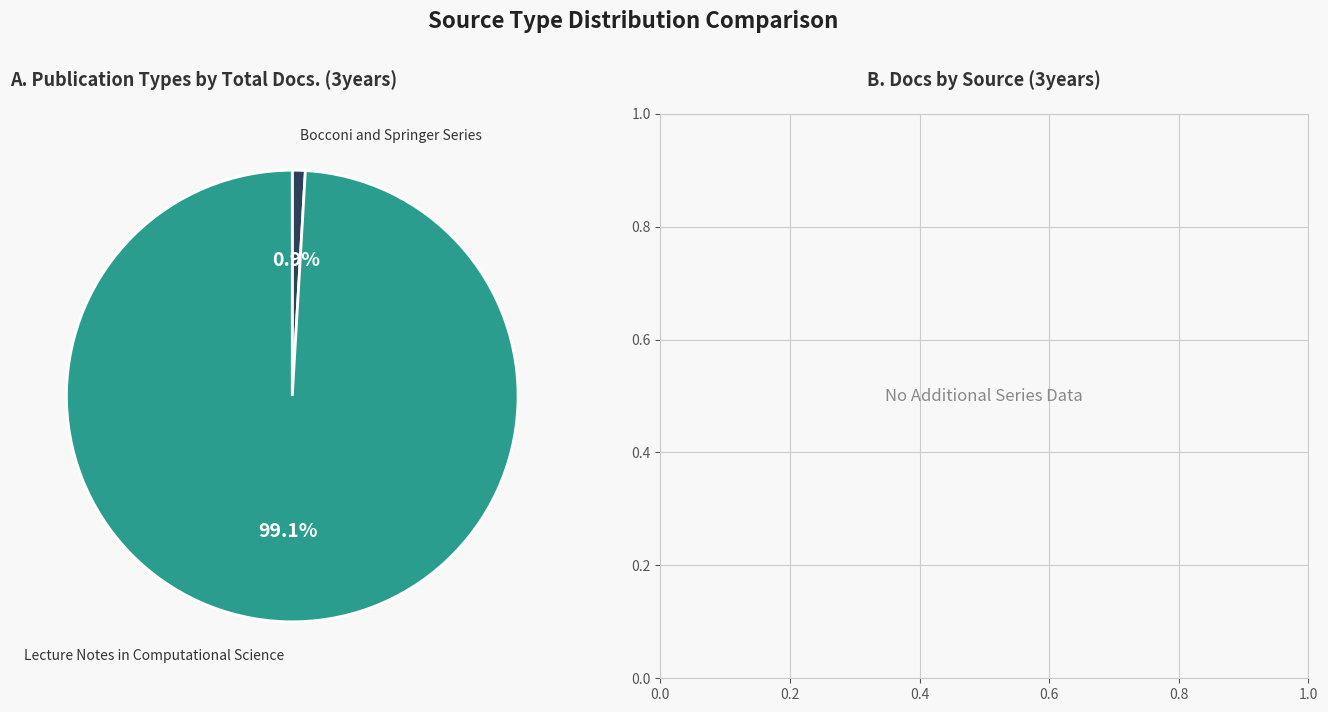

True or false: Lecture Notes in Computational Science accounts for 99% of the total.

True